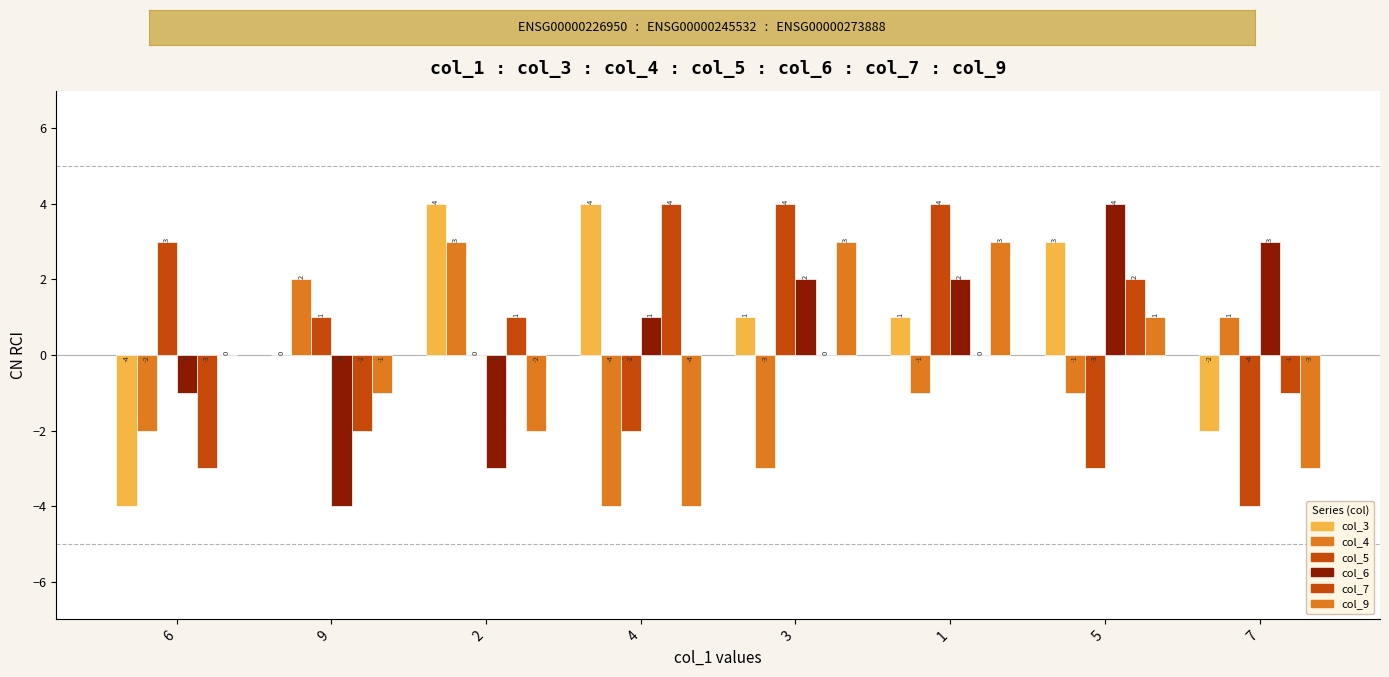

How many groups of bars are there?

8